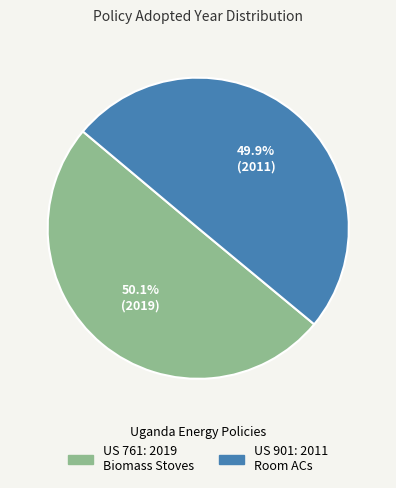

How many slices are in this pie chart?

2